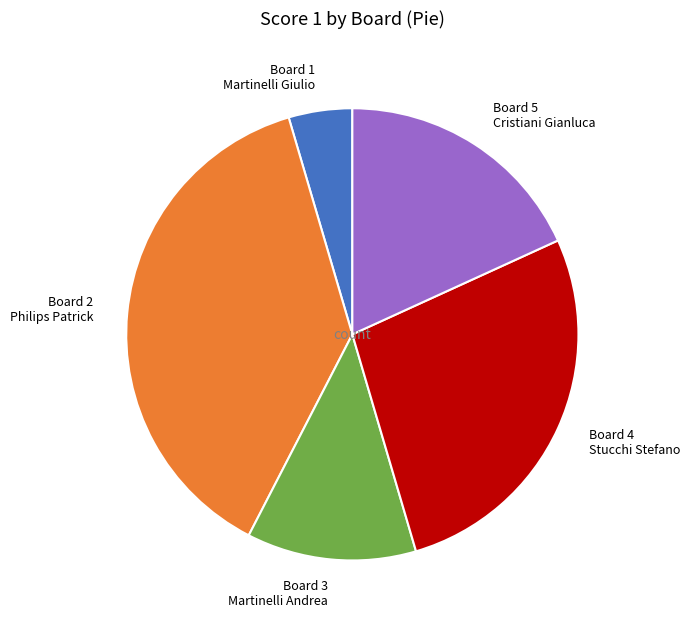

How many slices are in this pie chart?

5